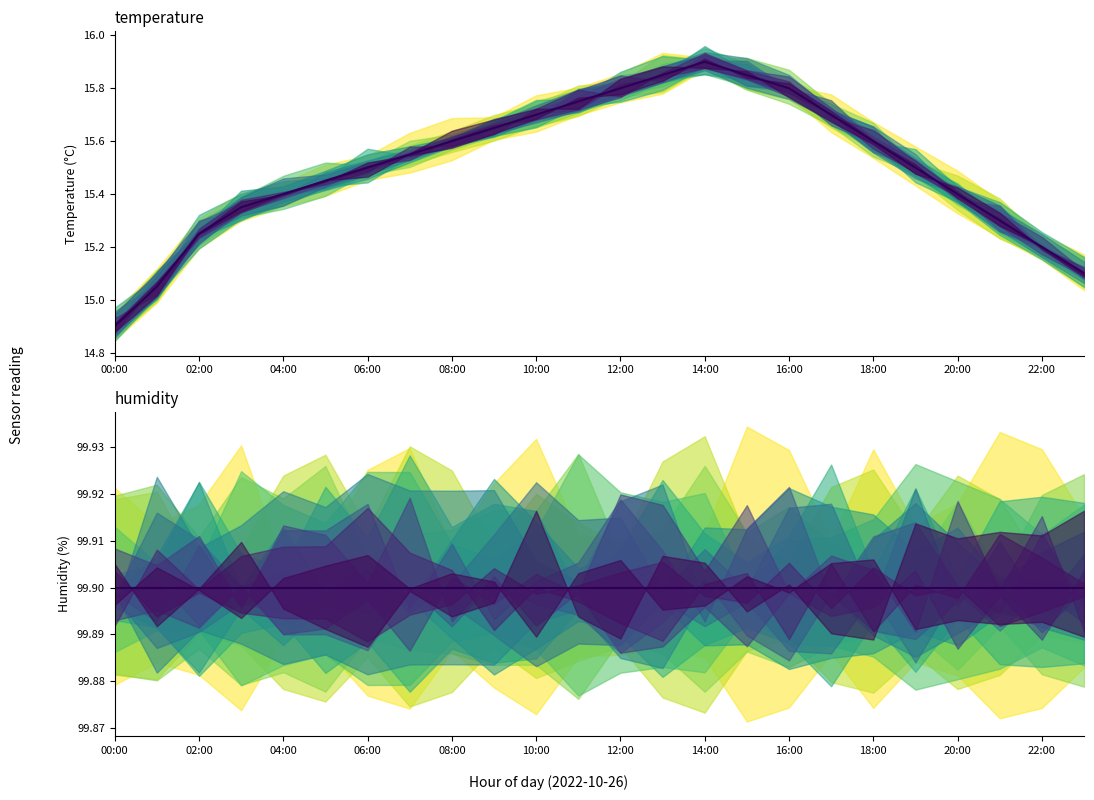

List the labels in order of temperature value, largest first.

14, 13, 15, 12, 16, 22:00, 20:00, 17, 18:00, 16:00, 18, 14:00, 12:00, 19, 10:00, 08:00, 20, 06:00, 21, 04:00, 22, 23, 02:00, 00:00